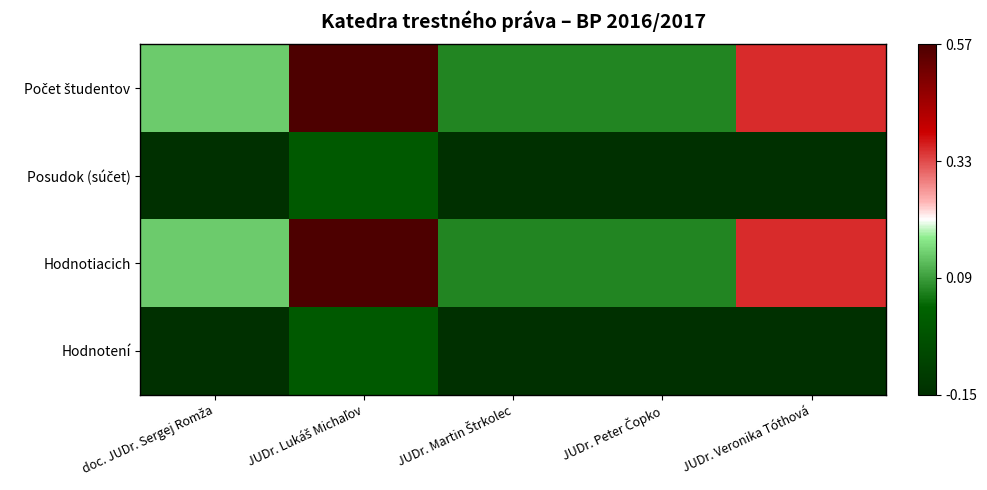

Which series has the largest range (max minus min)?

Počet študentov